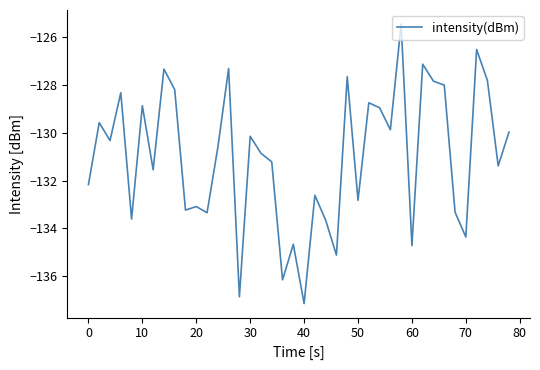

What is the smallest value displayed?

-137.1